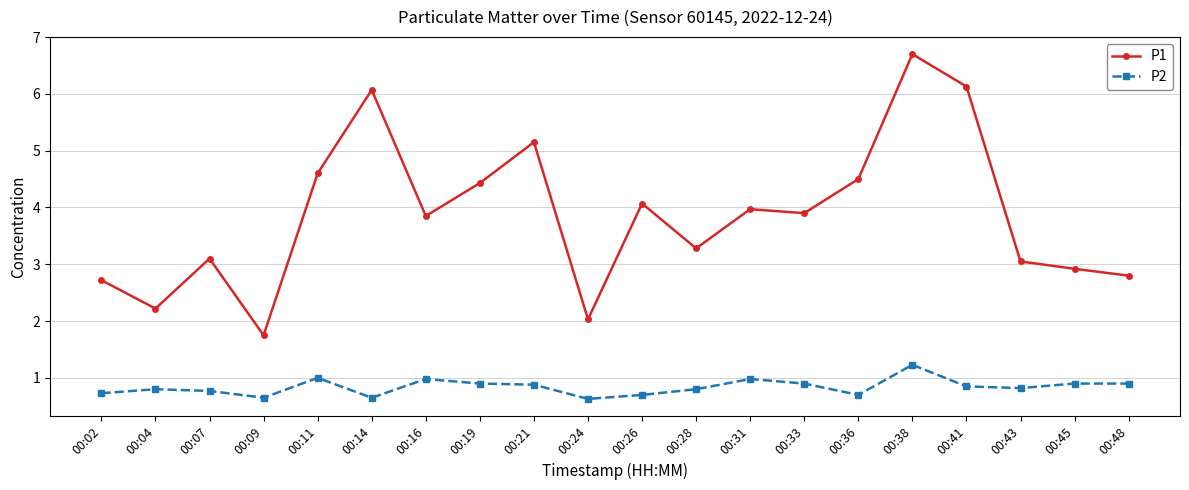

How many values in the P1 series are below 3?

6